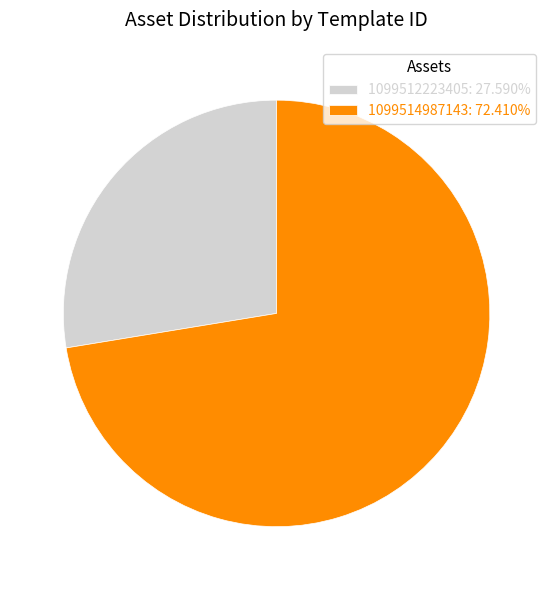

True or false: 1099512223405 accounts for 13% of the total.

False